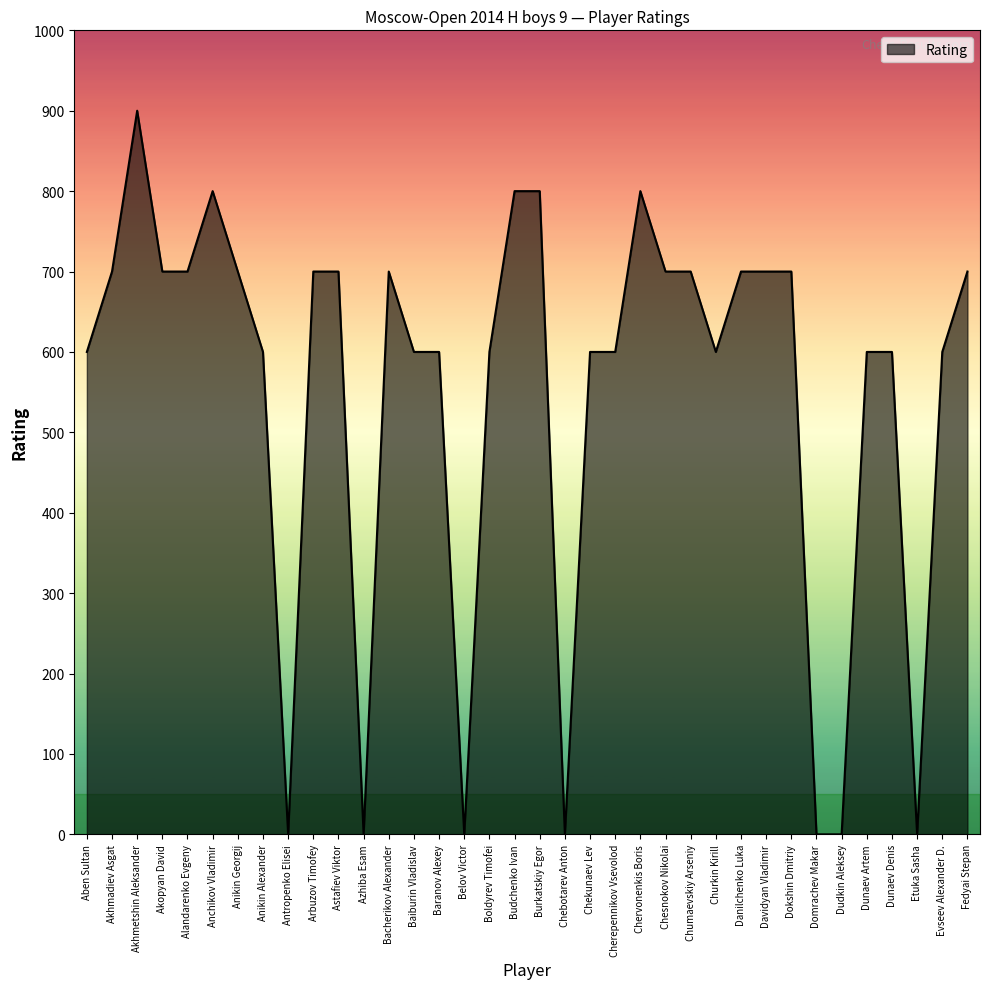

What is the difference between the maximum and minimum values?

900